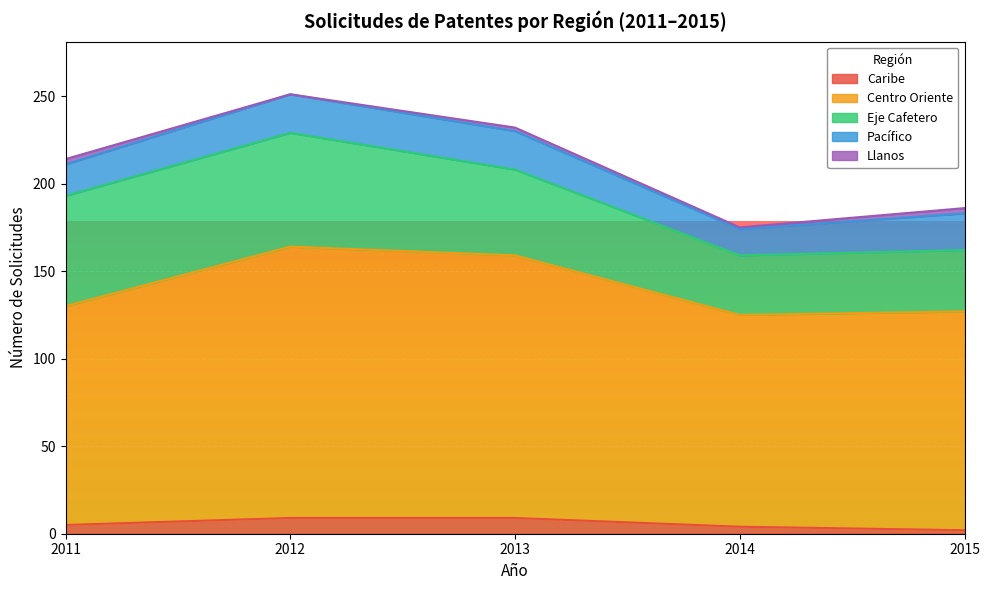

What is the approximate value of Centro Oriente at 2011, to the nearest 10?

120